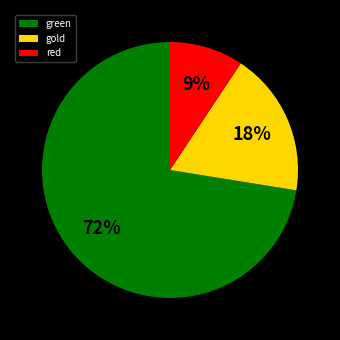

Rank the categories by value from lowest to highest.

red, gold, green